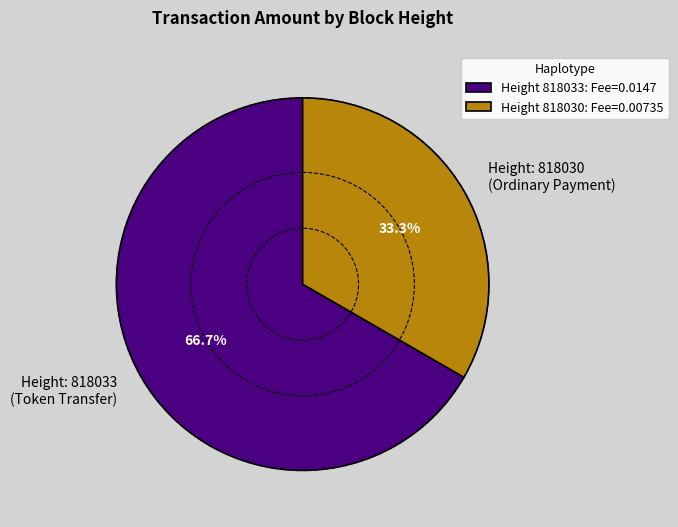

Approximately how many times larger is the value at Height: 818033 (Token Transfer) compared to Height: 818030 (Ordinary Payment)?

2.0